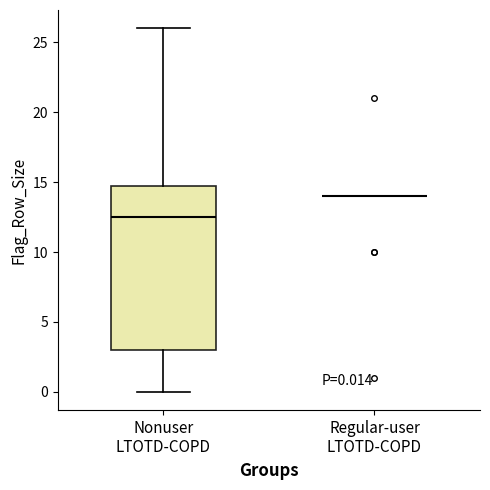

Comparing the boxes themselves (not the whiskers), which one is the tallest?

Nonuser LTOTD-COPD